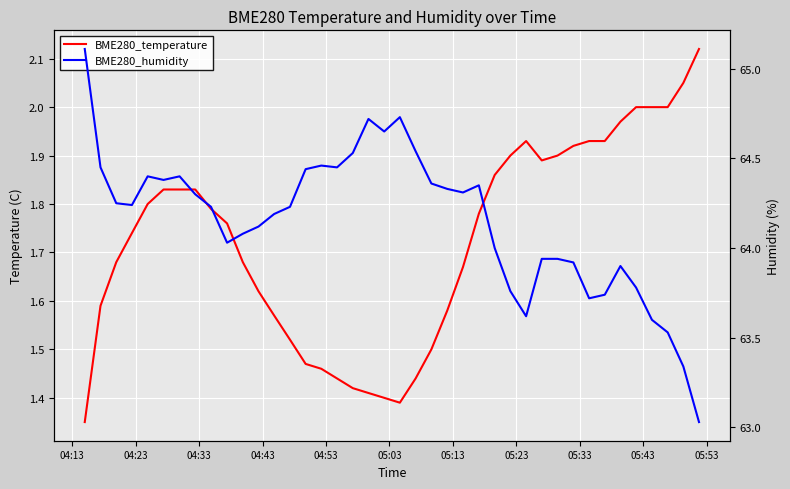

What are all the series names shown in the legend?

BME280_temperature, BME280_humidity